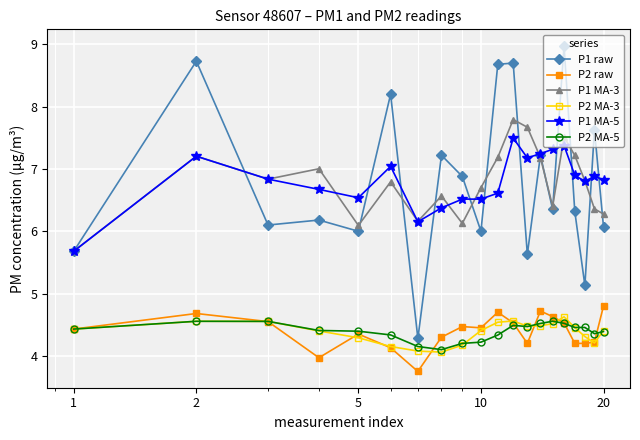

What is the value of the P1 MA-5 point at the 19th from the left?

6.9